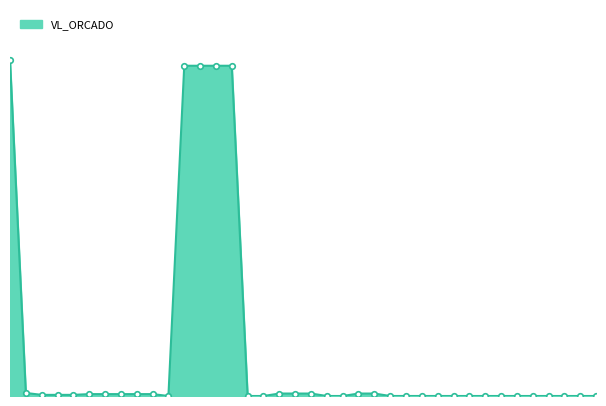

At which label does the data first exceed 6000?

100000000000